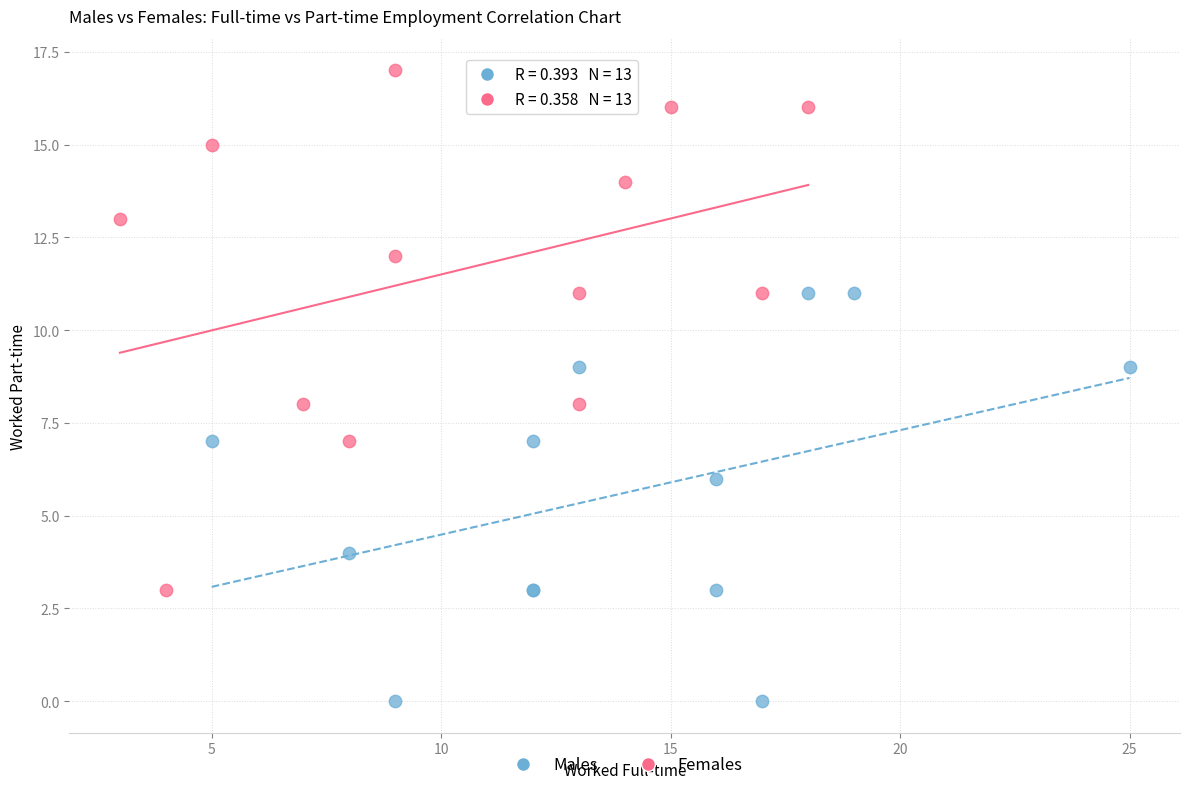

Which series has the largest Y range (max minus min)?

Females